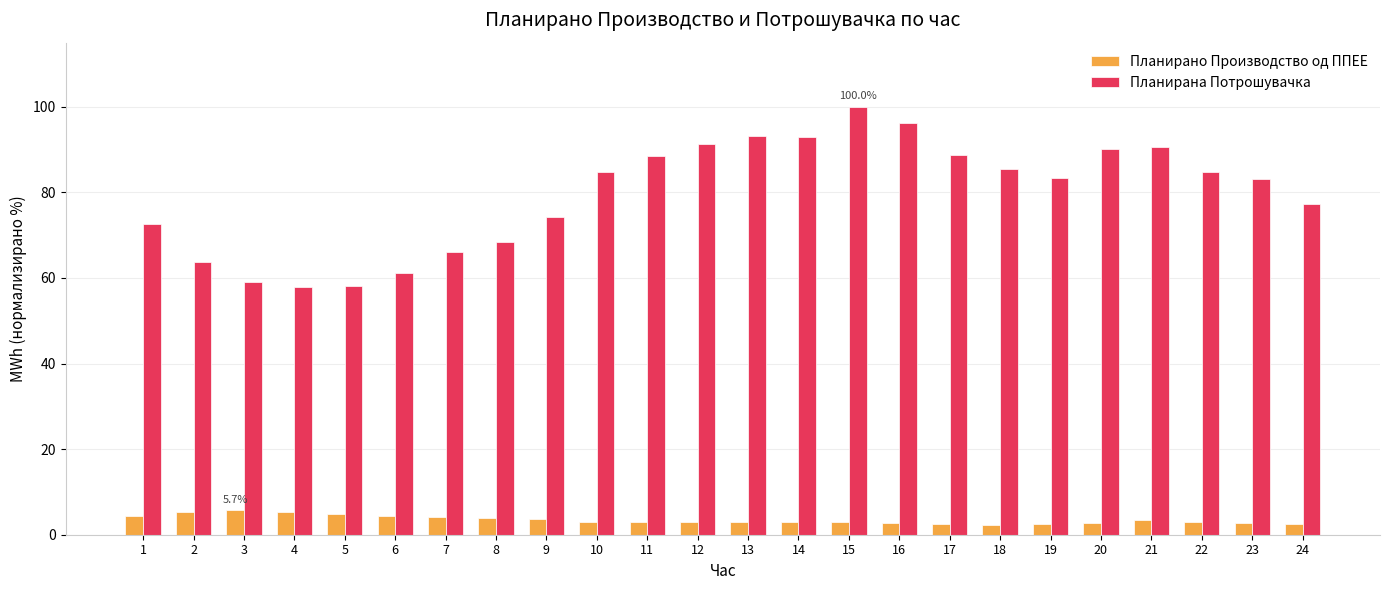

At how many categories does at least one series exceed 23?

24